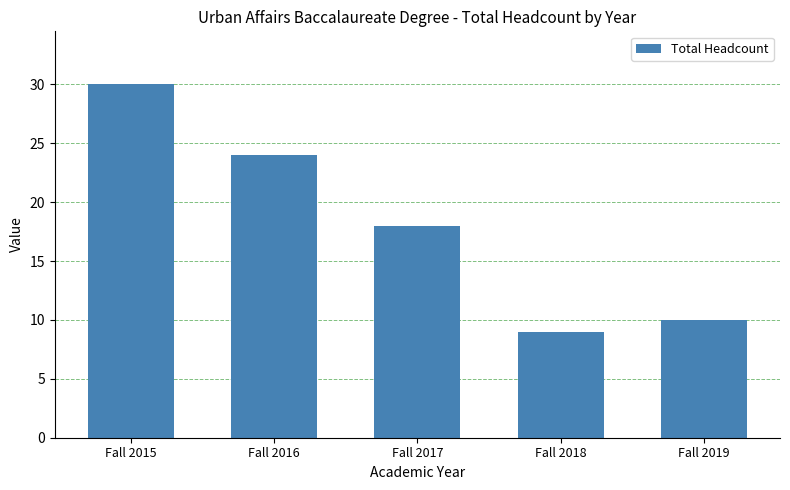

Rank the categories by value from lowest to highest.

Fall 2018, Fall 2019, Fall 2017, Fall 2016, Fall 2015